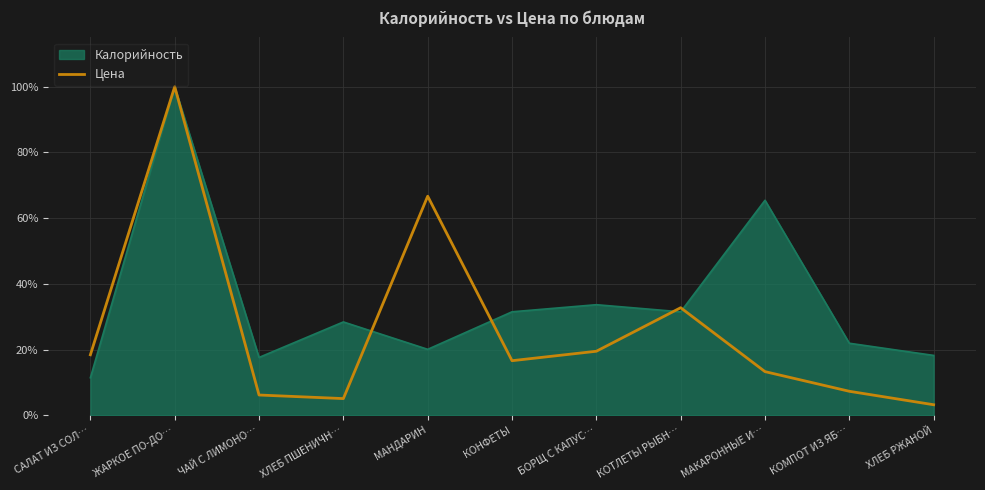

How many categories are shown in the chart?

11